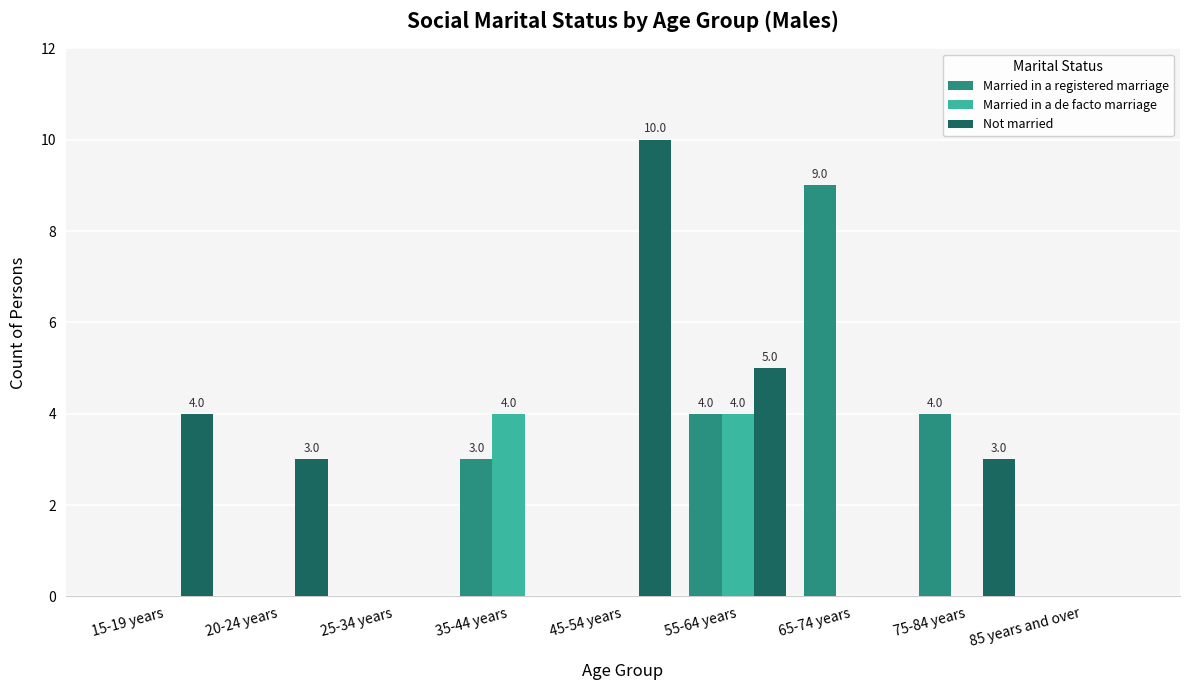

What is the greatest value displayed?

10